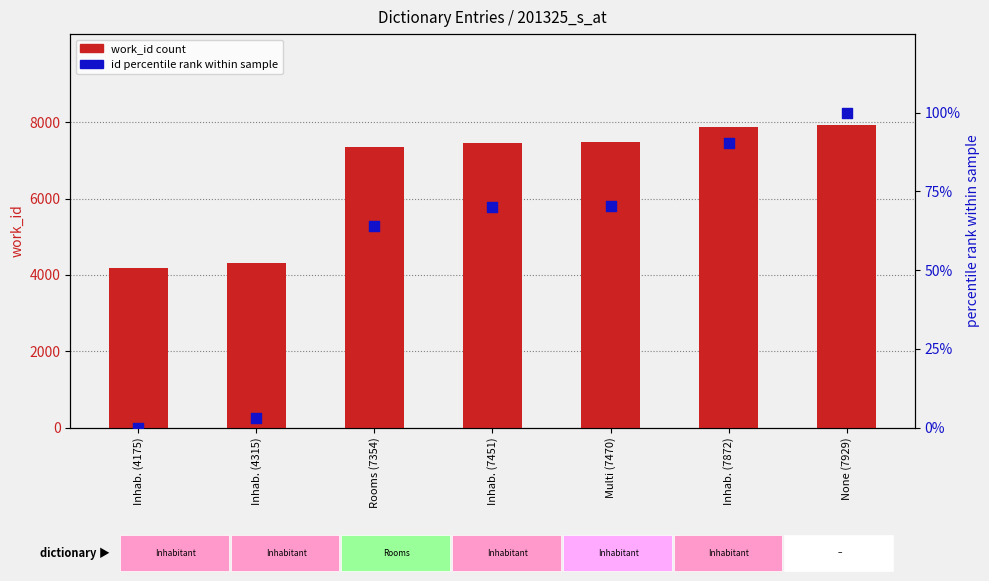

Which series reaches the maximum Y coordinate?

work_id